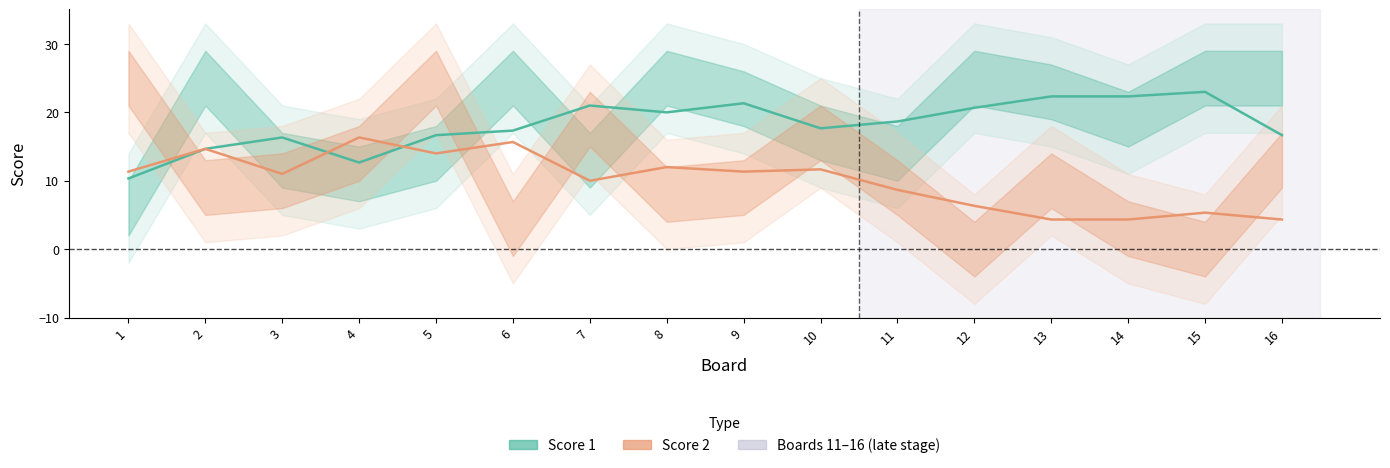

What is the maximum value shown in the chart?

23.0